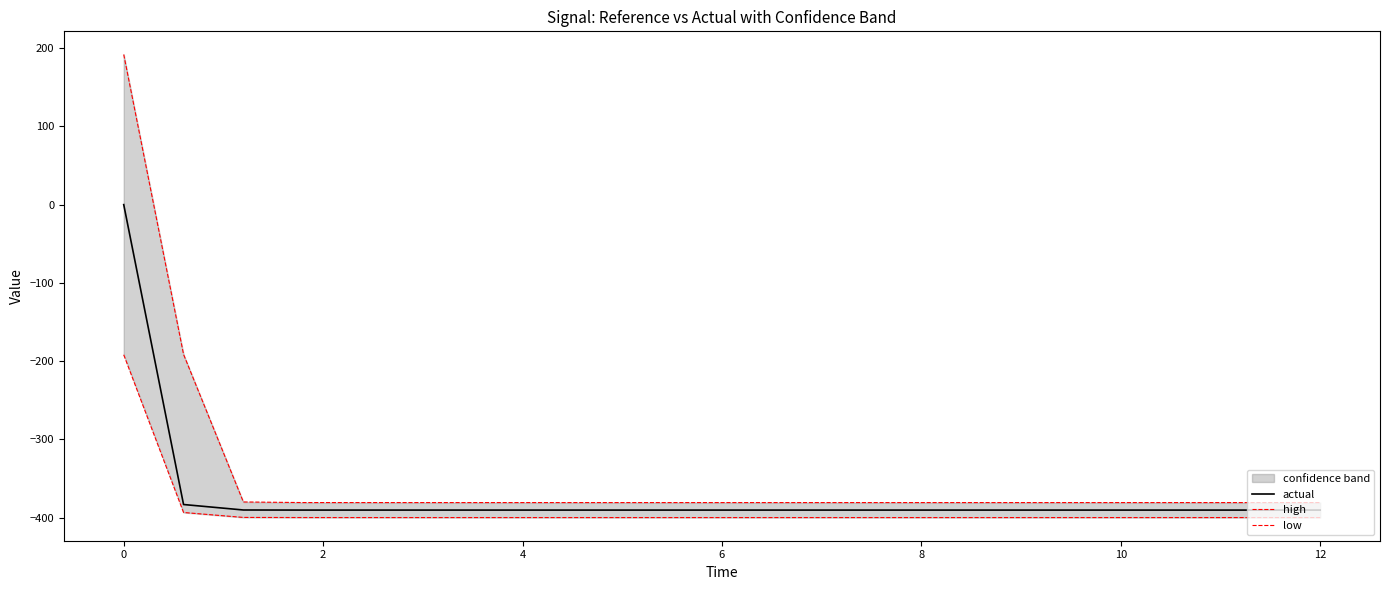

Does the chart have visible grid lines?

No